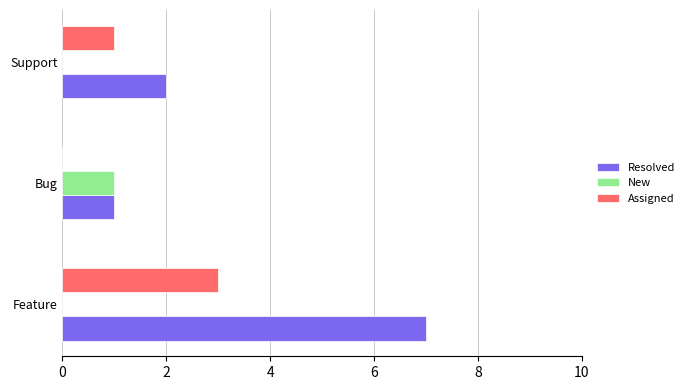

What is the sum of the Assigned values at Feature and Bug?

3